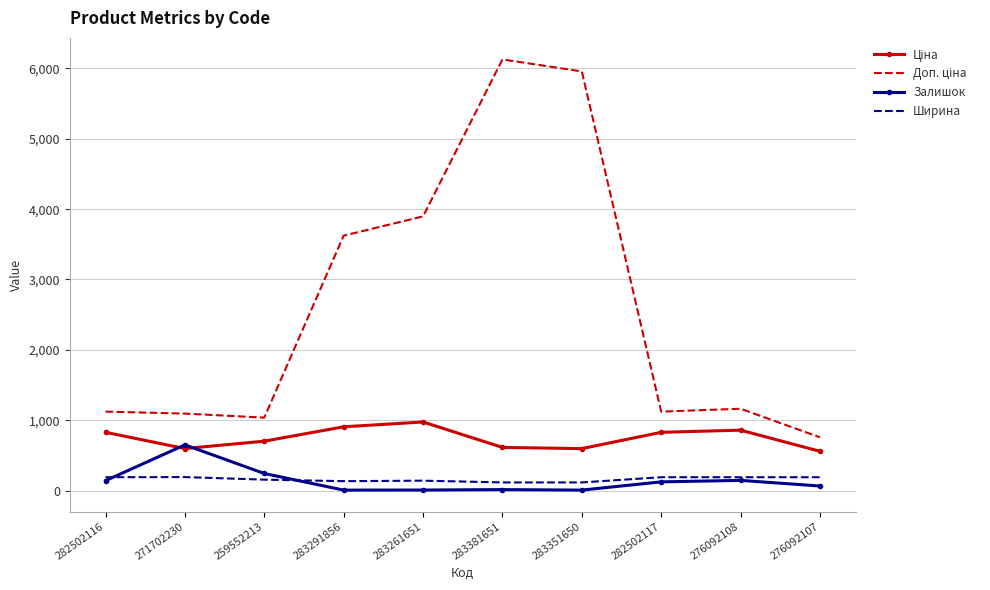

What is the total value across all series at 276092108?

2353.4